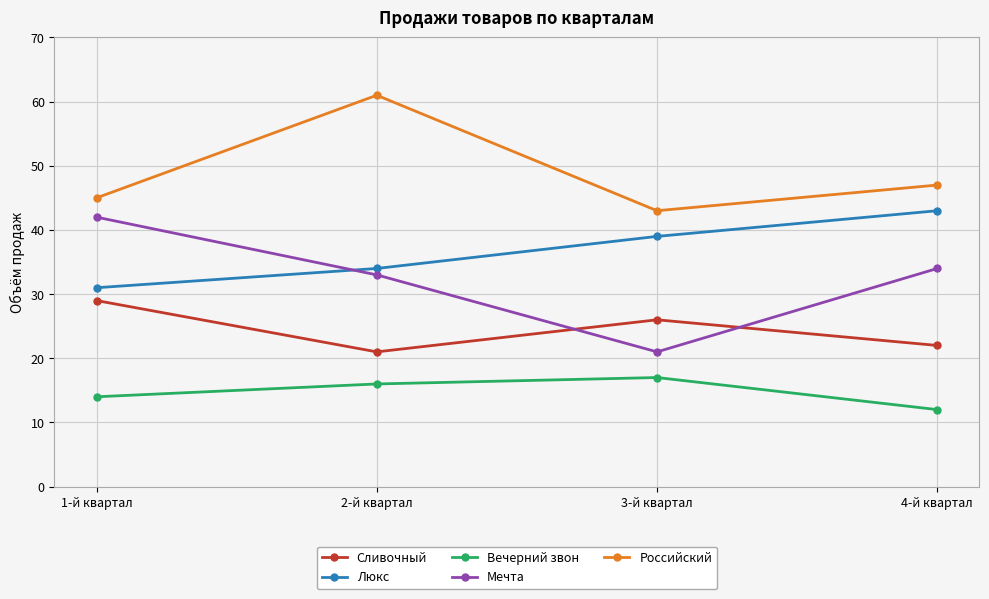

Count the number of categories in the chart.

4